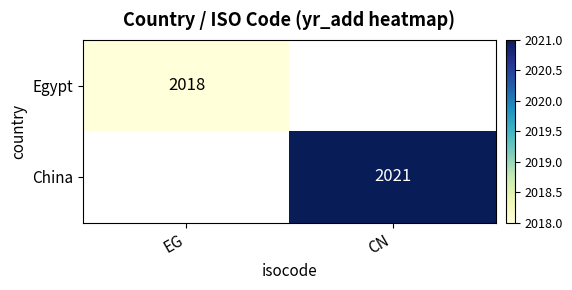

Which category has the highest value across all series?

CN